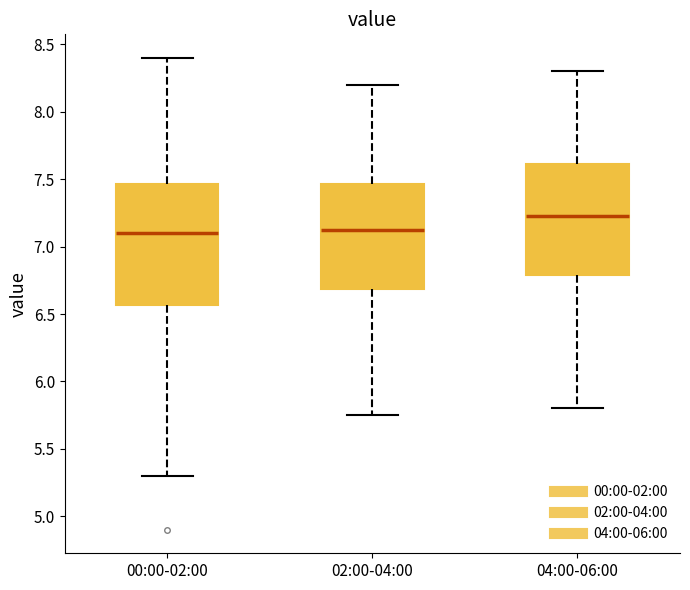

Where does the lower whisker of the box for 04:00-06:00 end on the y-axis? The values are not printed on the chart, so give them approximately, as read against the axis.

5.80